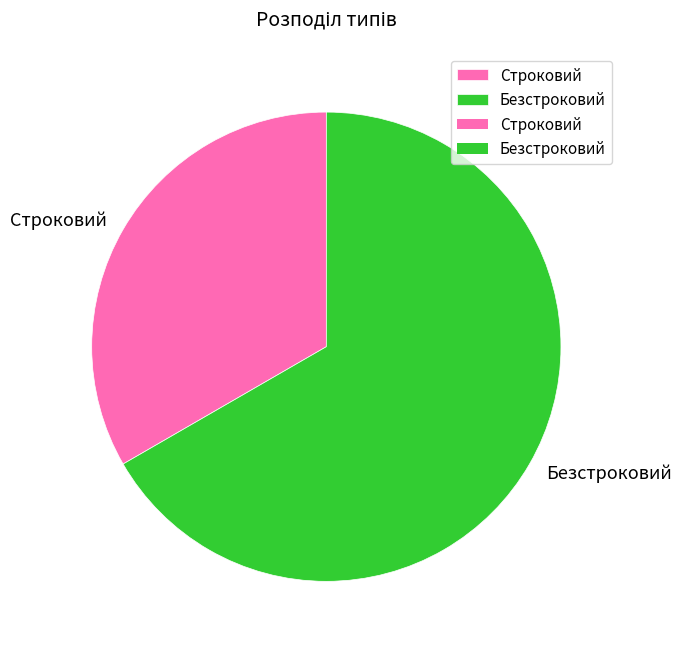

What is the largest slice in the pie chart?

Безстроковий